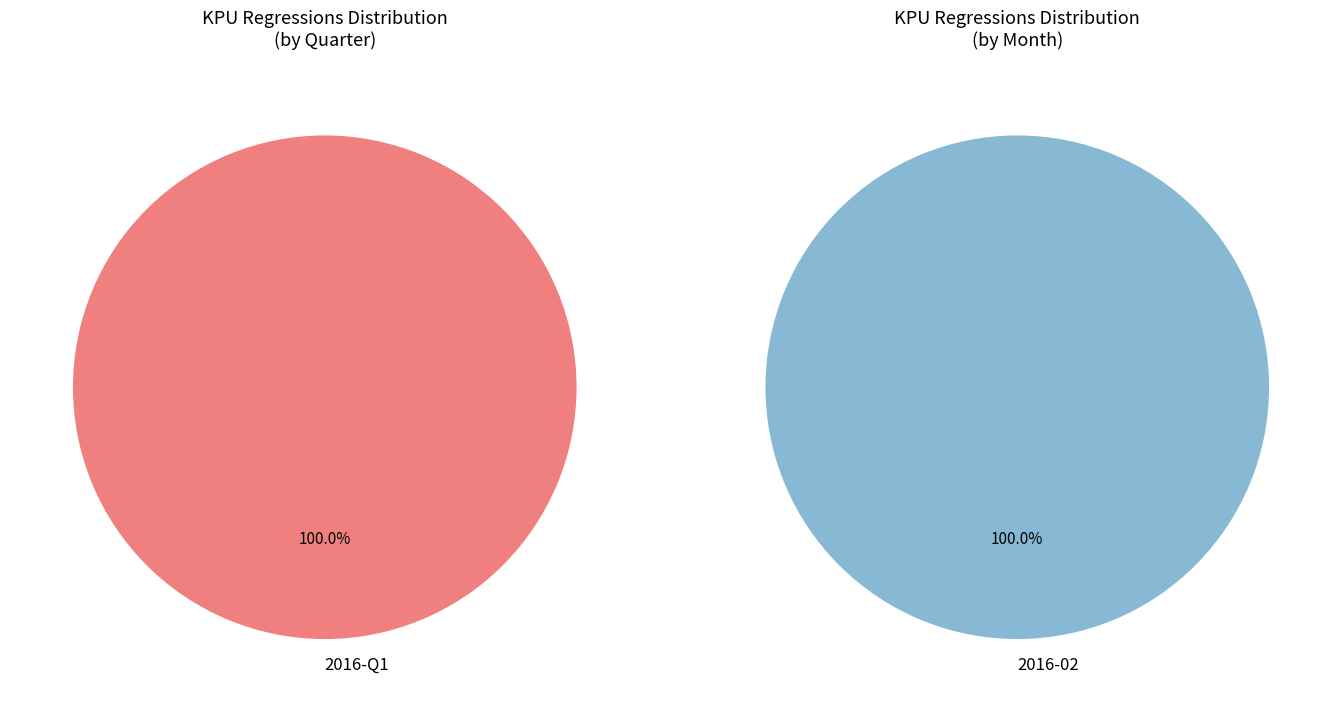

True or false: 2016-01 accounts for 0% of the total.

True